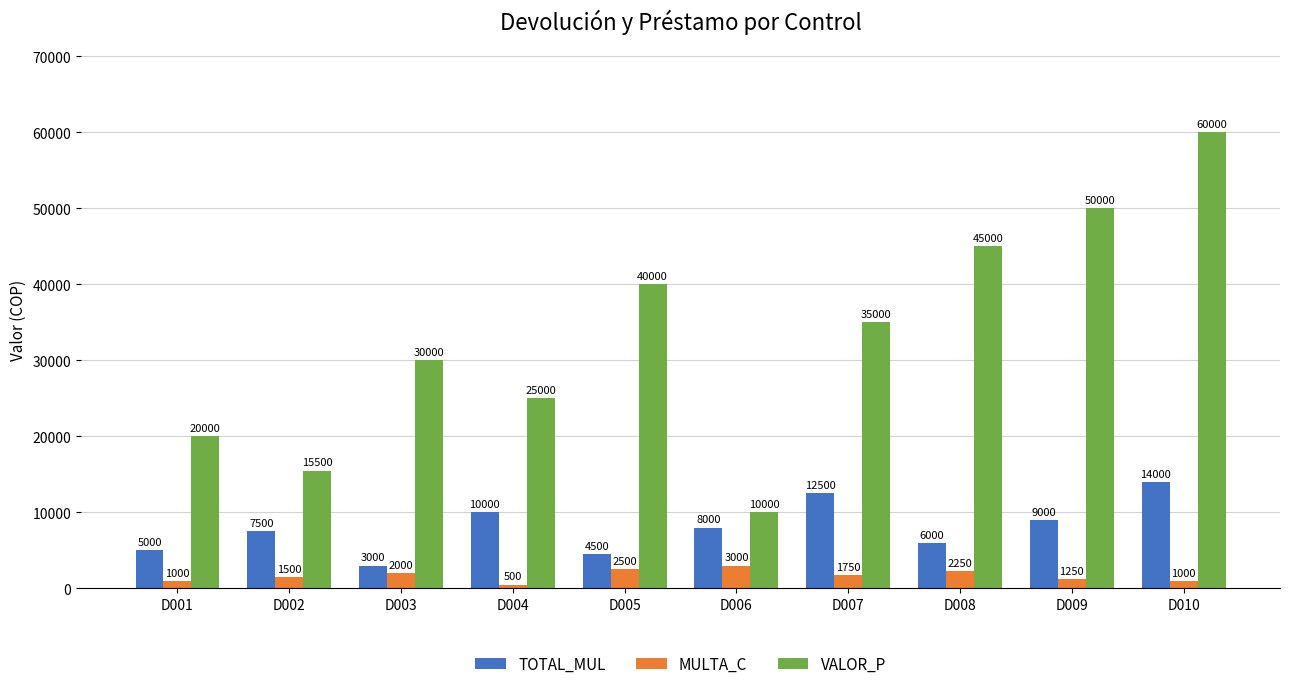

What are all the series names shown in the legend?

TOTAL_MUL, MULTA_C, VALOR_P